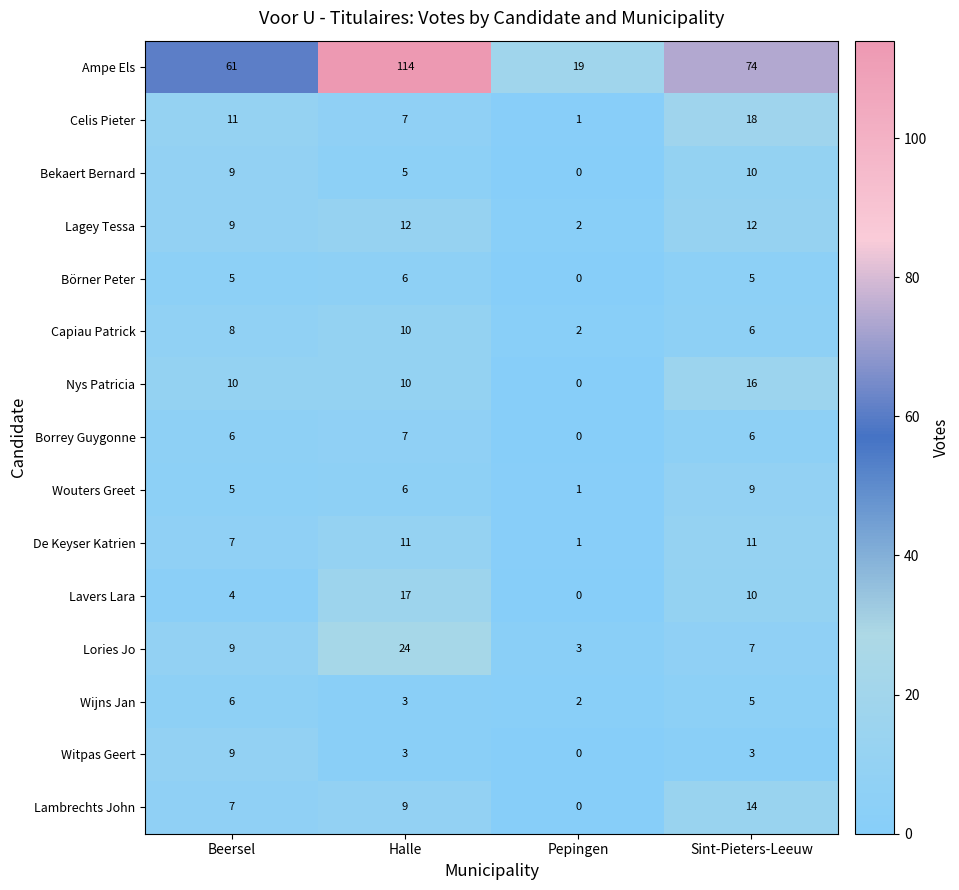

What is the spread (max minus min) of values at Halle?

111